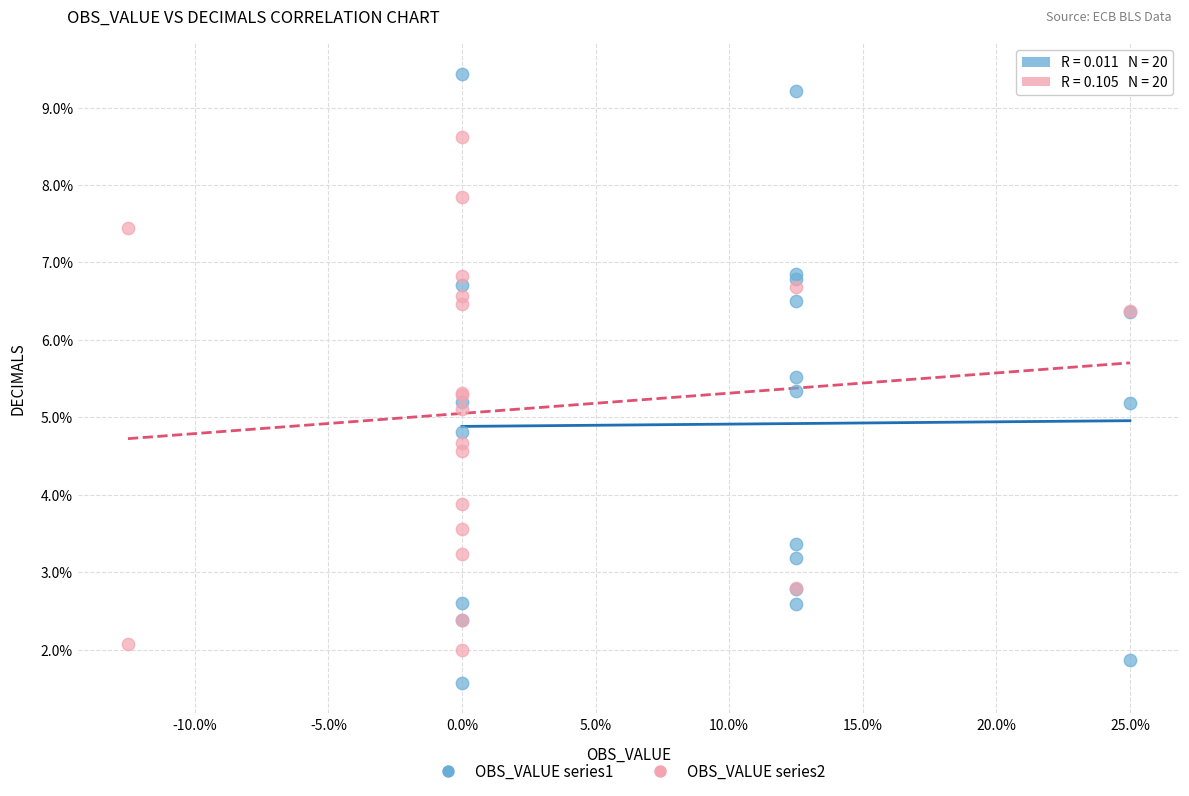

Which series reaches the minimum Y coordinate?

OBS_VALUE series1